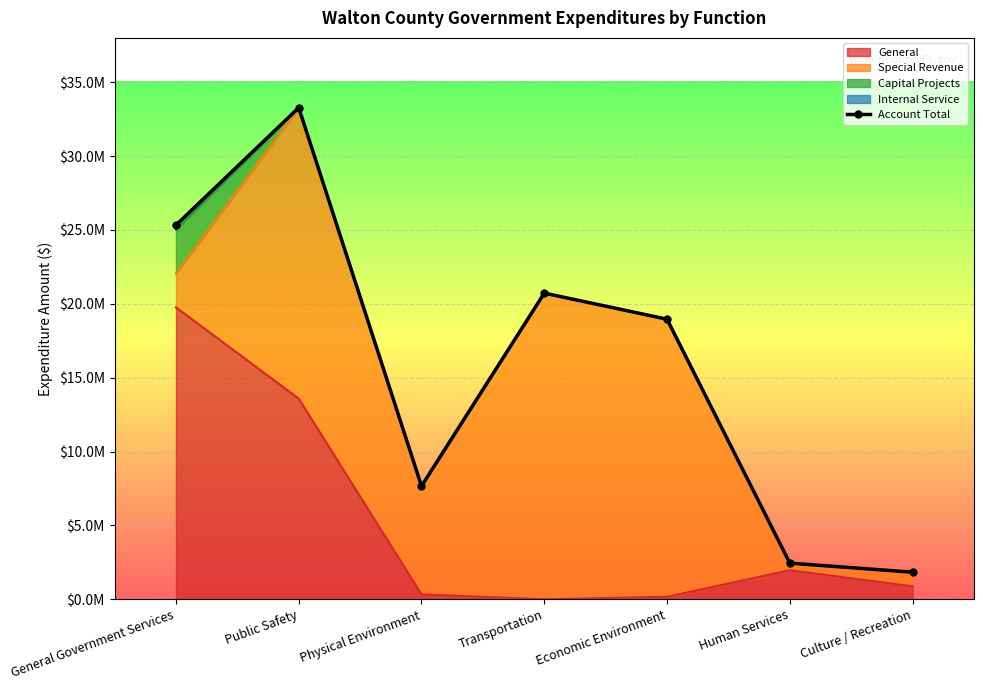

Reading left to right, what are all the values shown in this chart?

General Government Services=25326112	Public Safety=33276444	Physical Environment=7663908	Transportation=20722940	Economic Environment=18958025	Human Services=2446595	Culture / Recreation=1832035